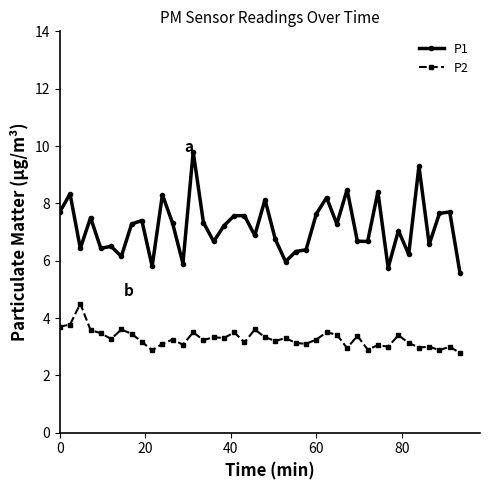

List the series in order of their peak value, highest first.

P1, P2